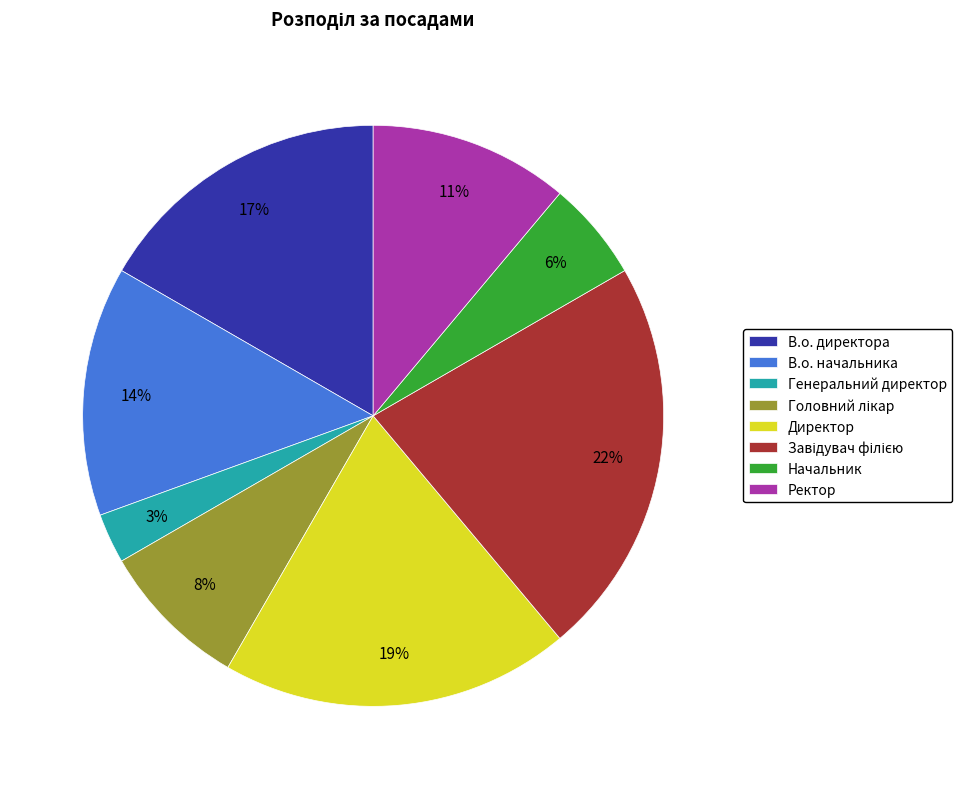

To the nearest percent, what is the difference between the largest and smallest slice percentages?

19%